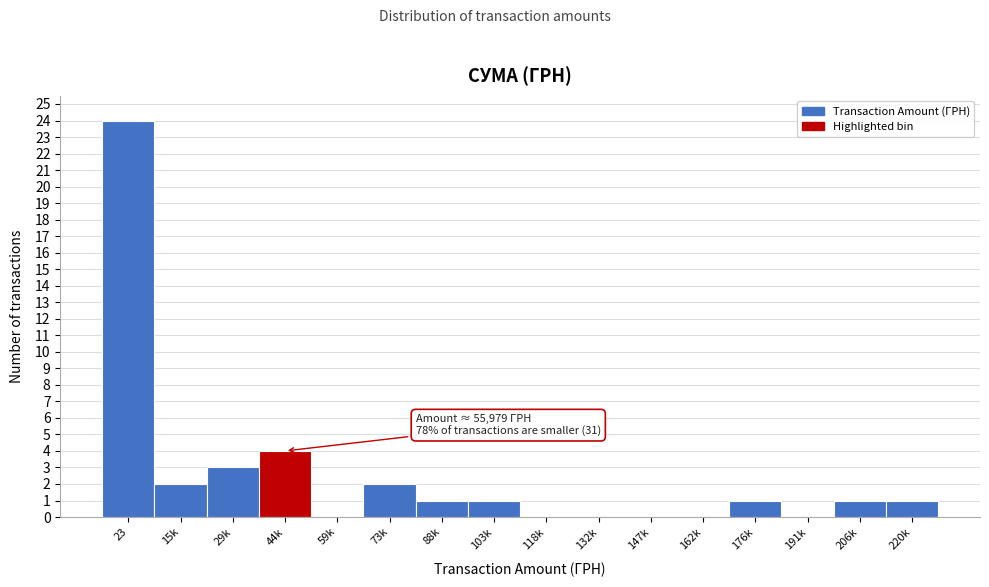

Reading right to left, what are all the values shown in this chart?

220k=1	206k=1	191k=0	176k=1	162k=0	147k=0	132k=0	118k=0	103k=1	88k=1	73k=2	59k=0	44k=4	29k=3	15k=2	23=24